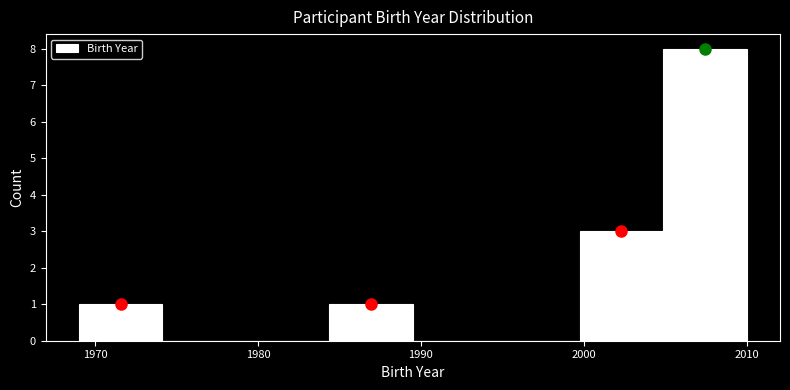

Which range on the x-axis has the tallest bar?

2005 to 2010